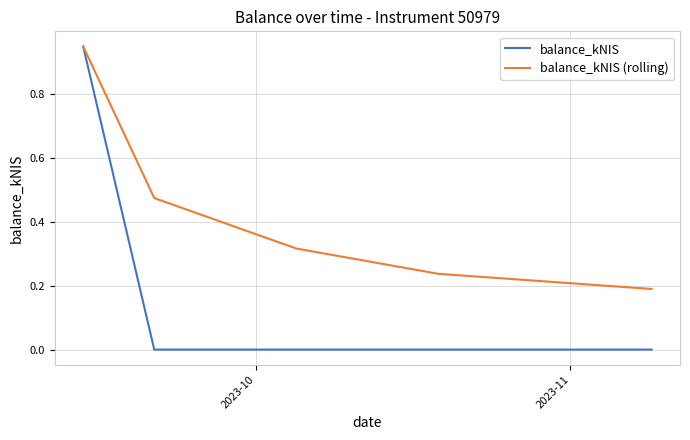

Which series has the widest spread of values?

balance_kNIS